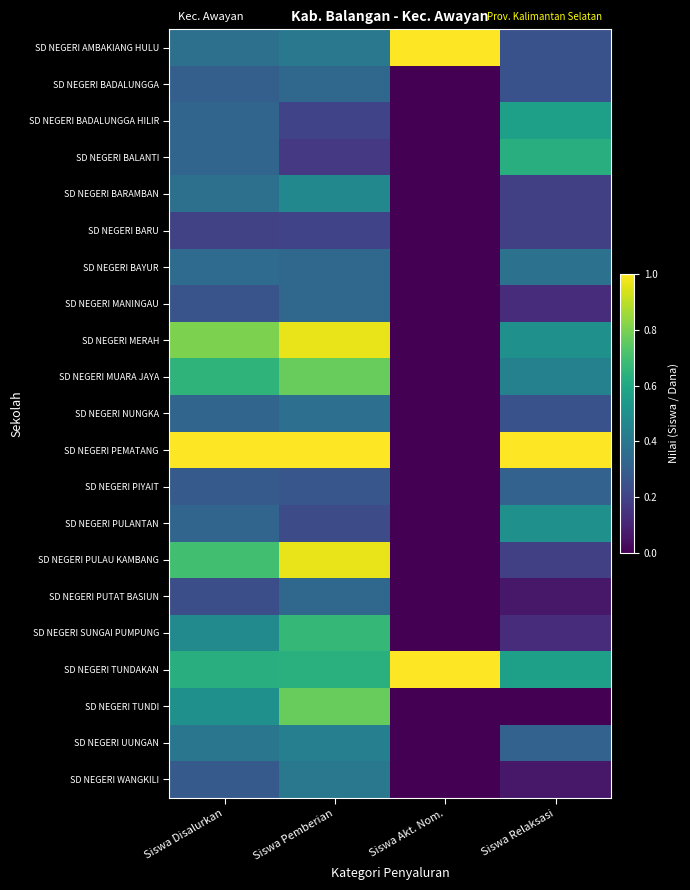

What is the spread (max minus min) of values at Siswa Akt. Nom.?

1.0